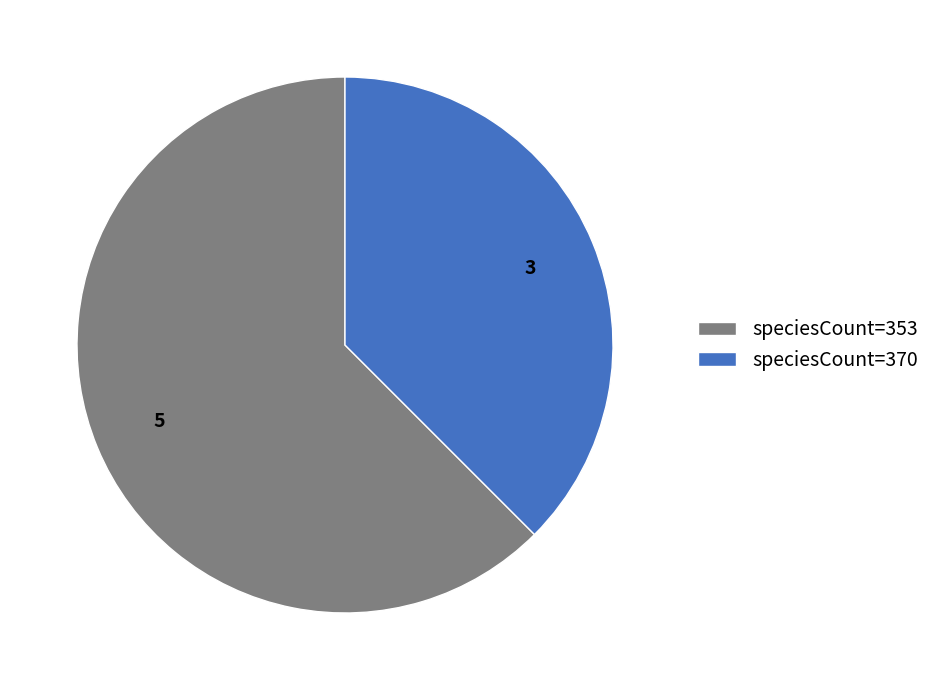

How many slices are in this pie chart?

2